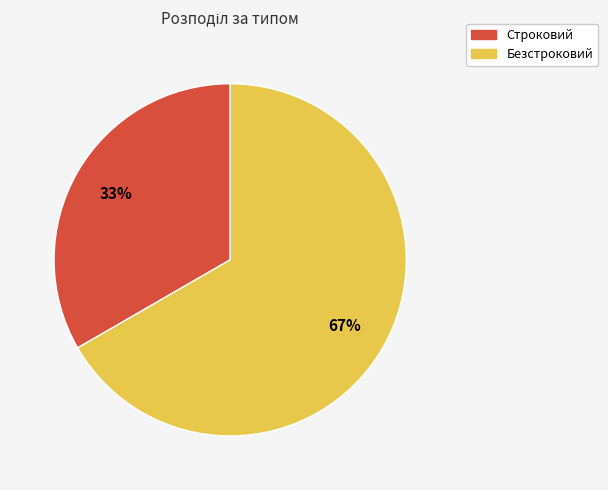

How many slices are in this pie chart?

2